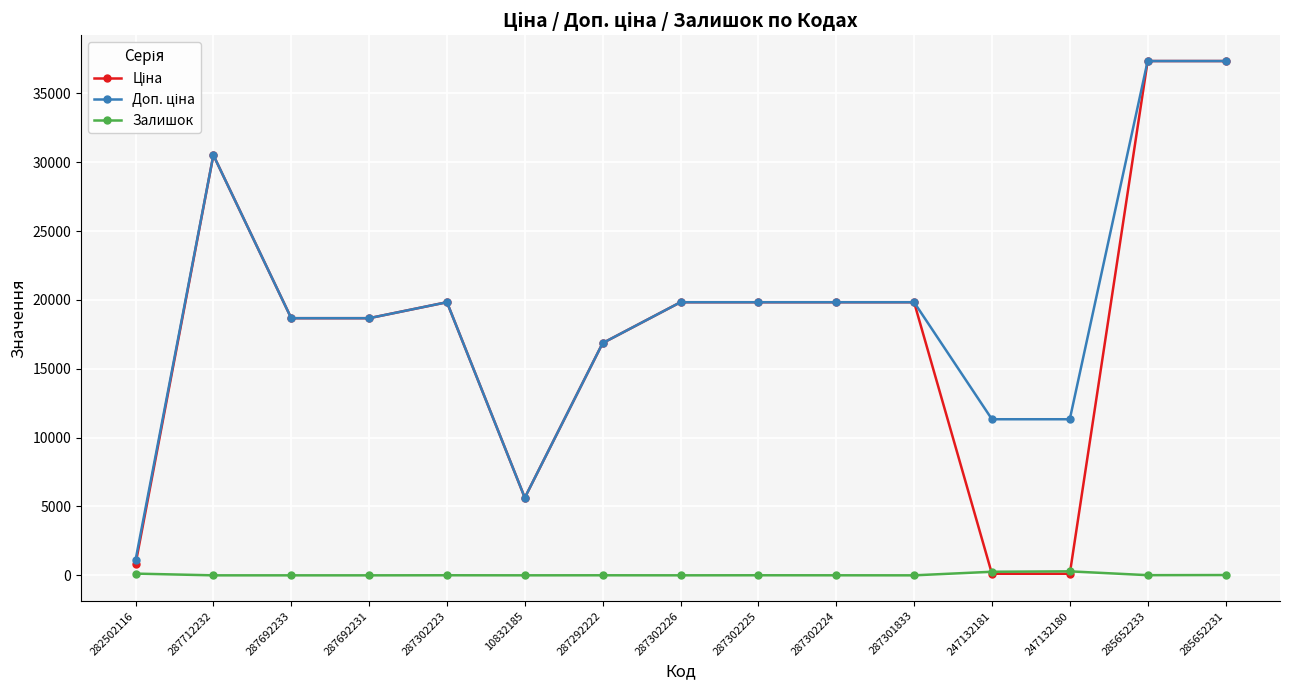

The Залишок series shows 12.0 at 285652233. True or false?

True